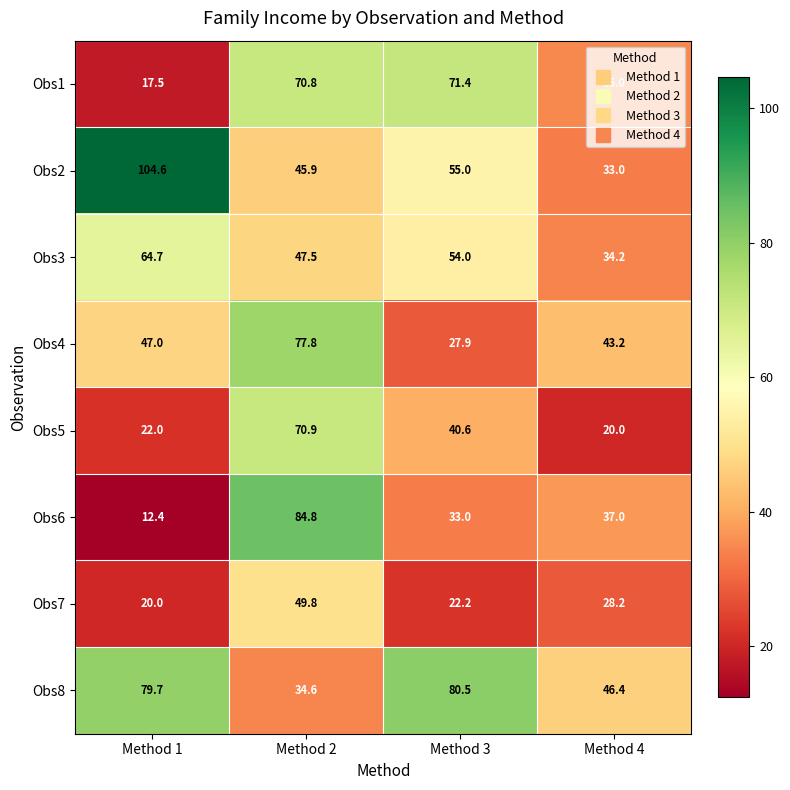

What is the average value of the Obs8 series?

60.3